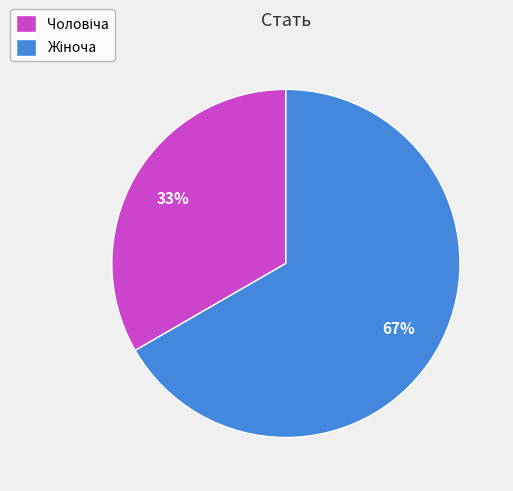

Does any single category account for the majority?

Yes